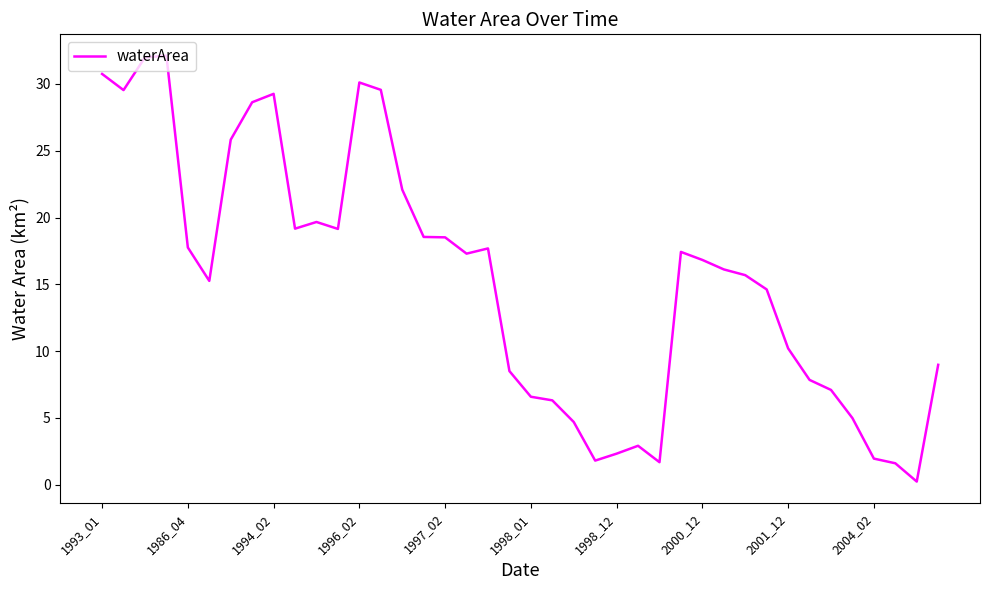

What is the maximum value shown in the chart?

32.1